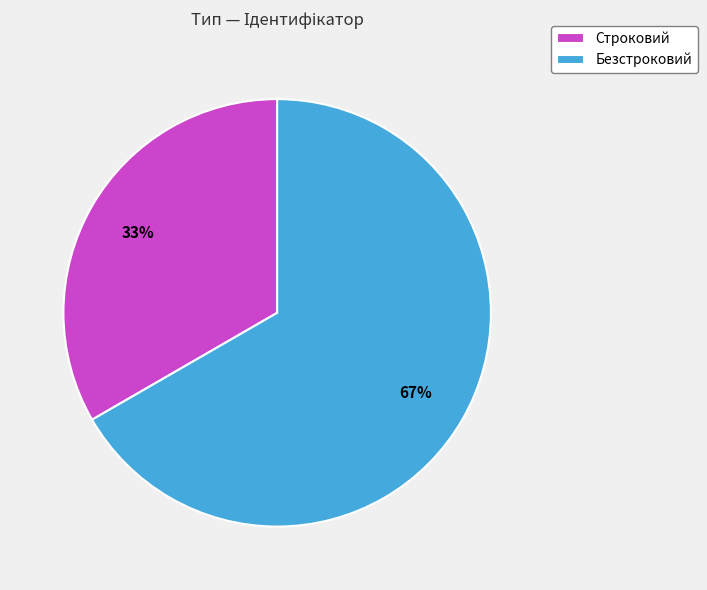

To the nearest percent, what percentage of the pie is Безстроковий?

67%